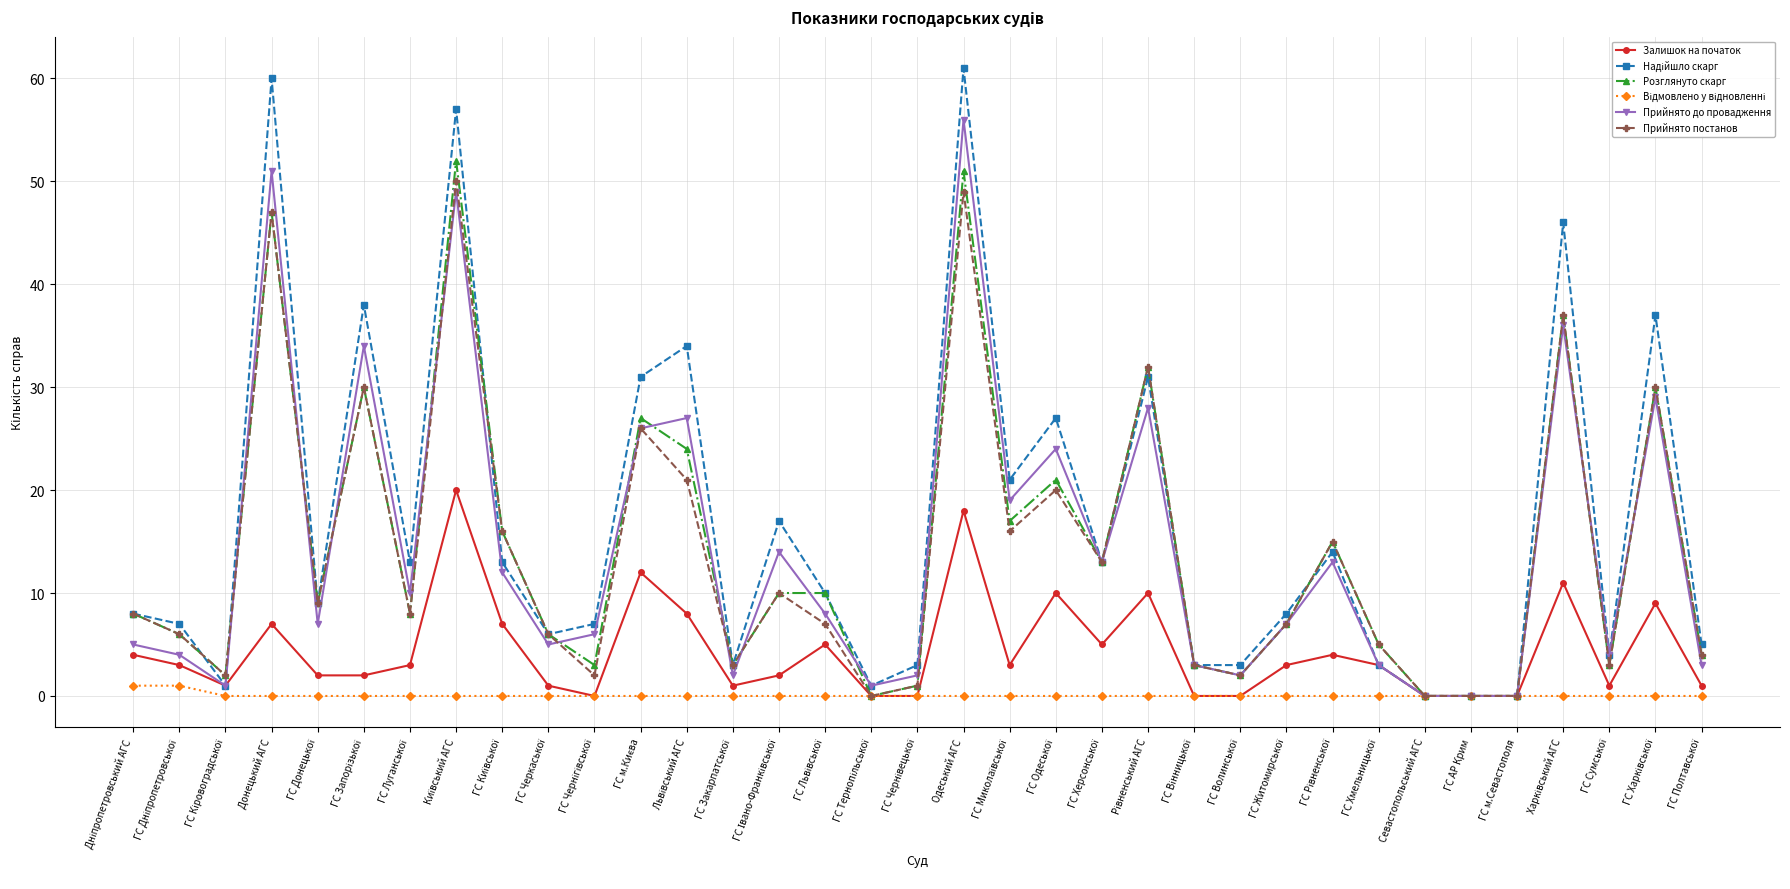

What is the maximum value shown in the chart?

61